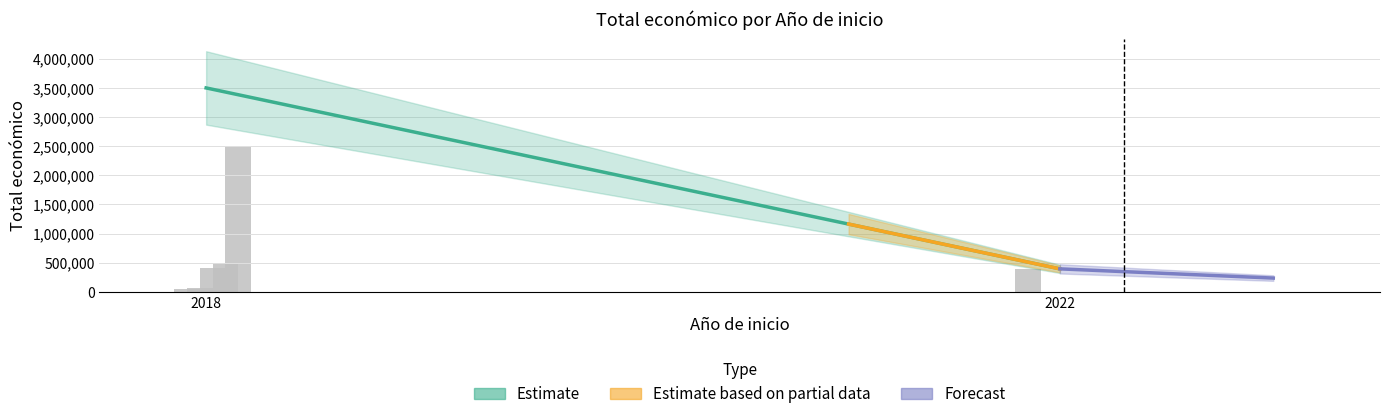

How many values exceed 414788?

2